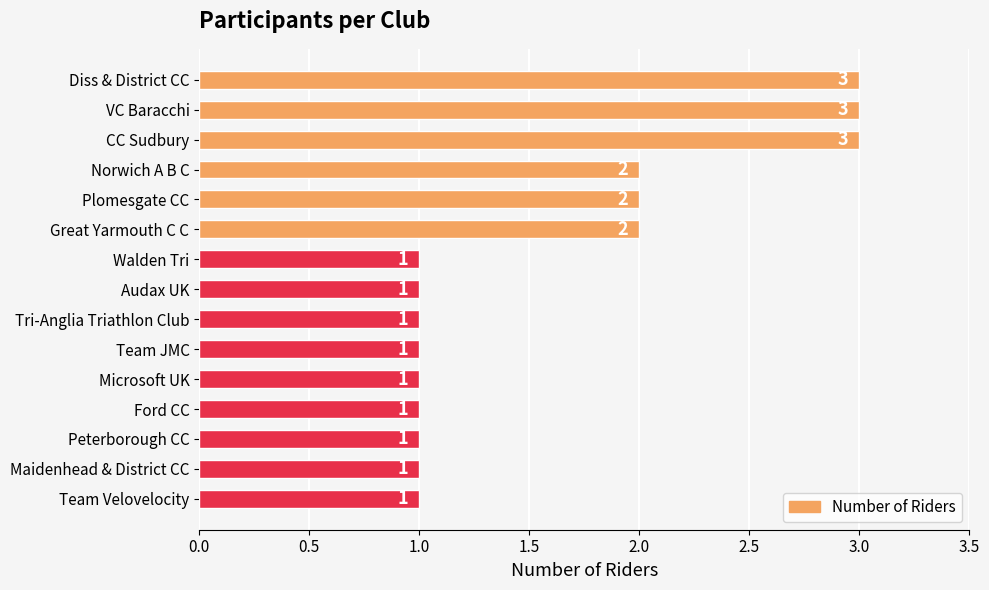

What is the greatest value displayed?

3